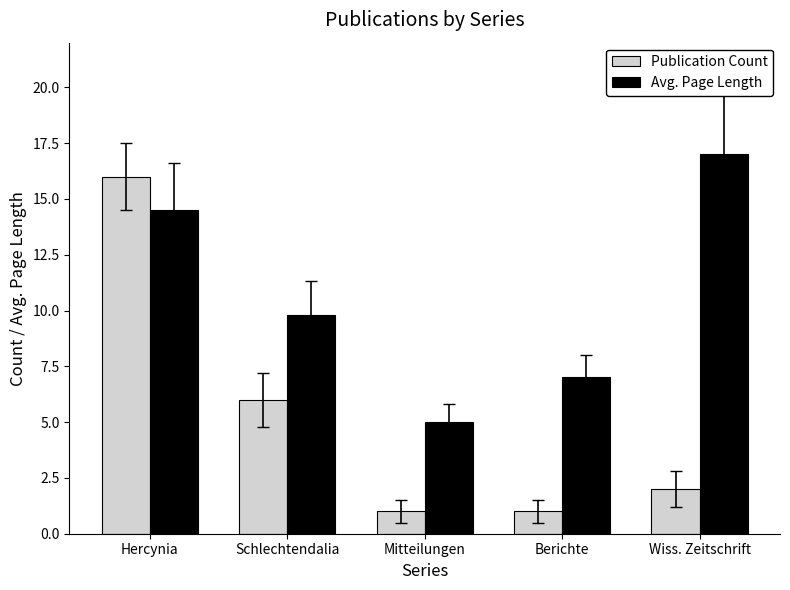

How many distinct data groups are displayed?

2